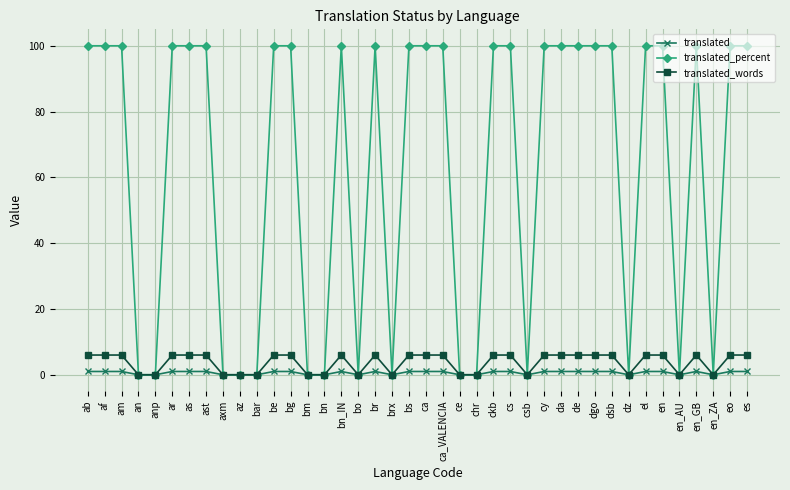

List the series in order of their peak value, lowest first.

translated, translated_words, translated_percent